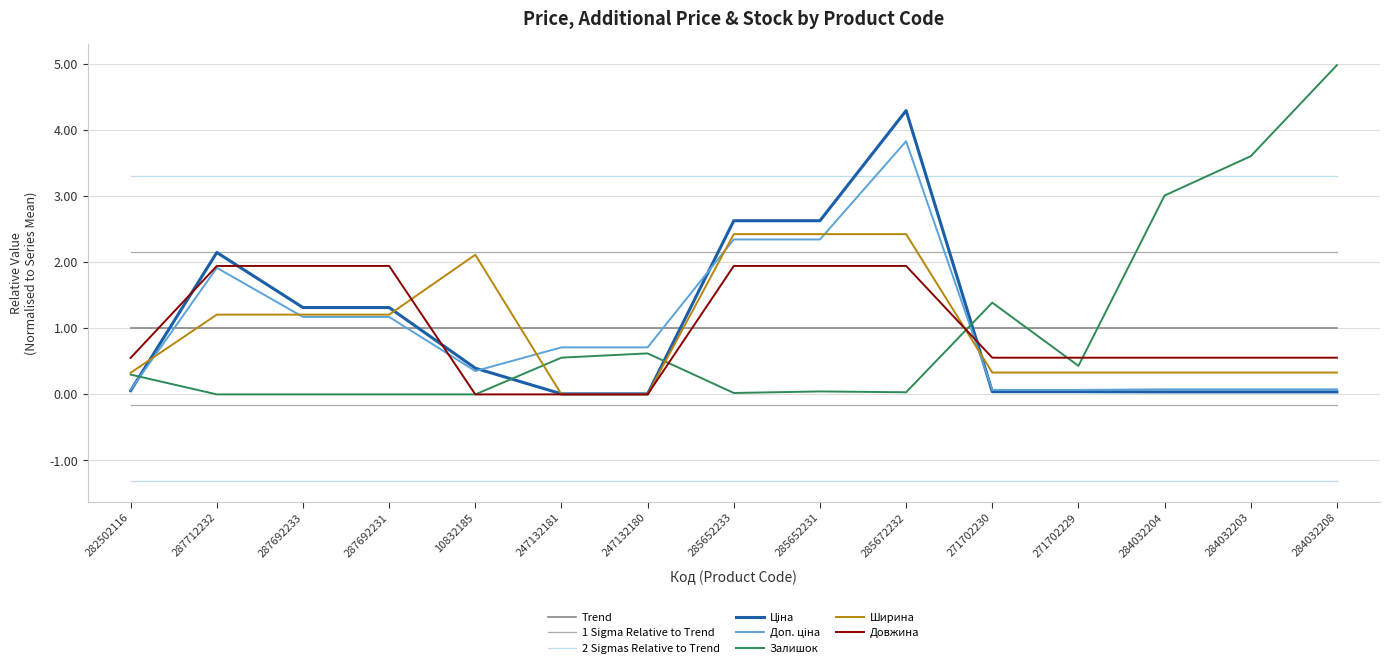

Which series changed the most between 247132181 and 284032208?

Залишок